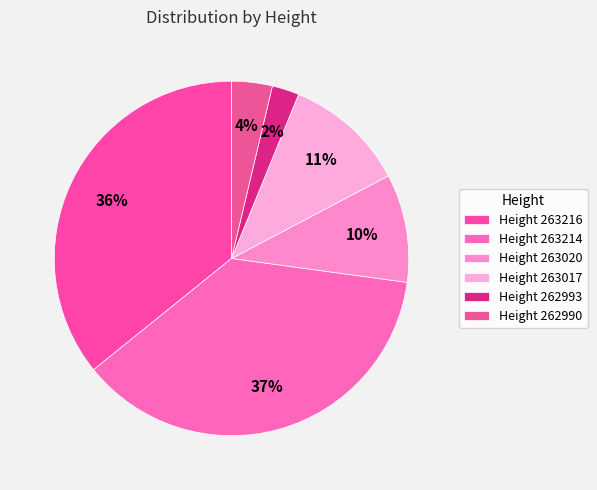

Count the number of slices in the pie.

6